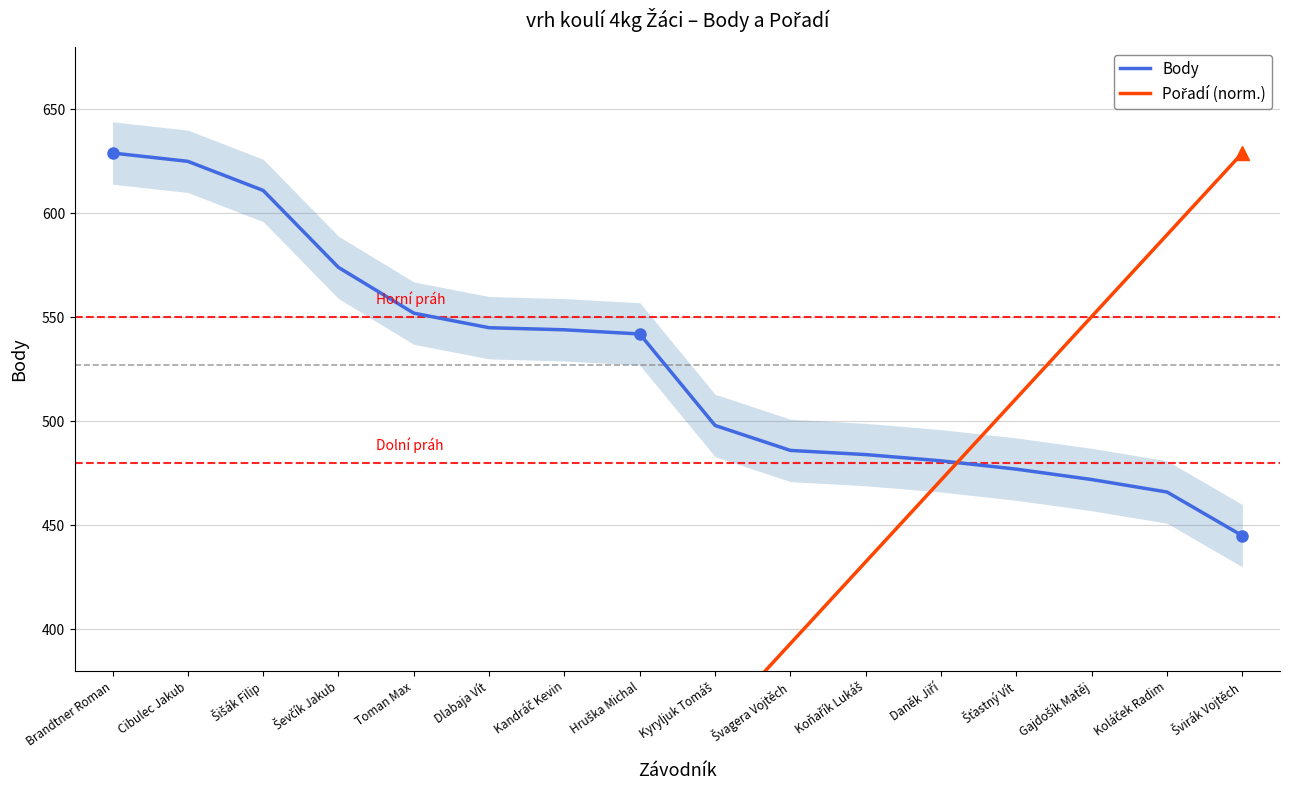

The Pořadí (norm.) series shows 85.9 at Toman Max. True or false?

False